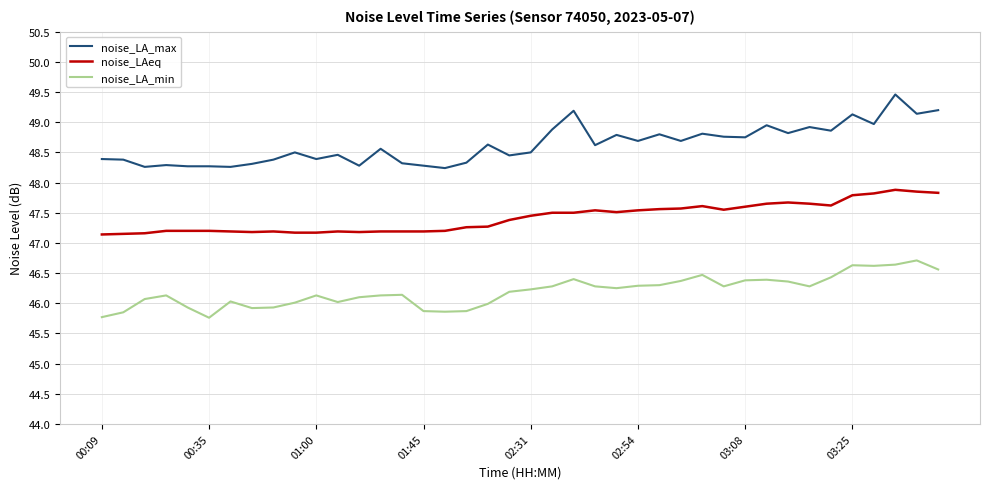

Which series has the largest total across all categories?

noise_LA_max